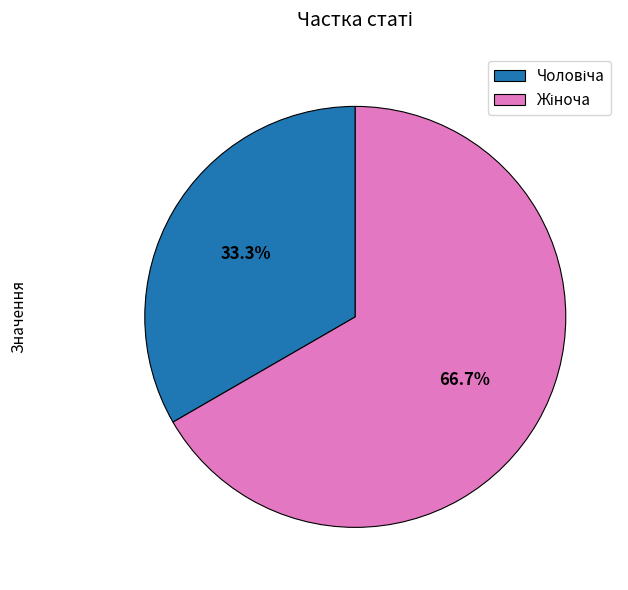

To the nearest percent, what is the difference between the Чоловіча and Жіноча slice percentages?

33%